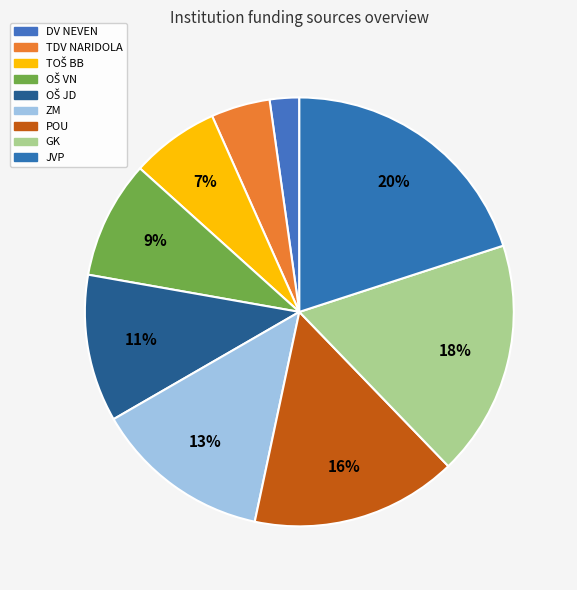

True or false: DV NEVEN accounts for 1% of the total.

False